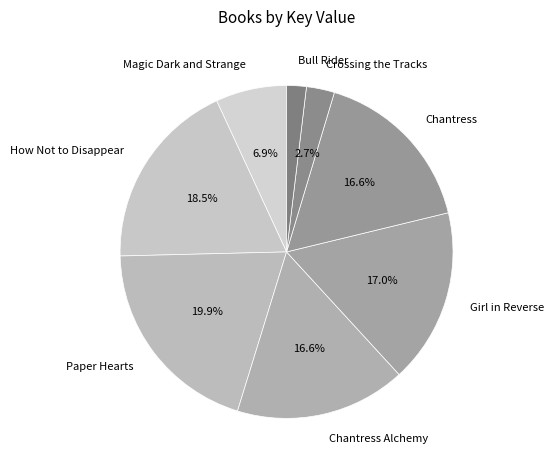

Is it true that Magic Dark and Strange is 1% of the pie?

False